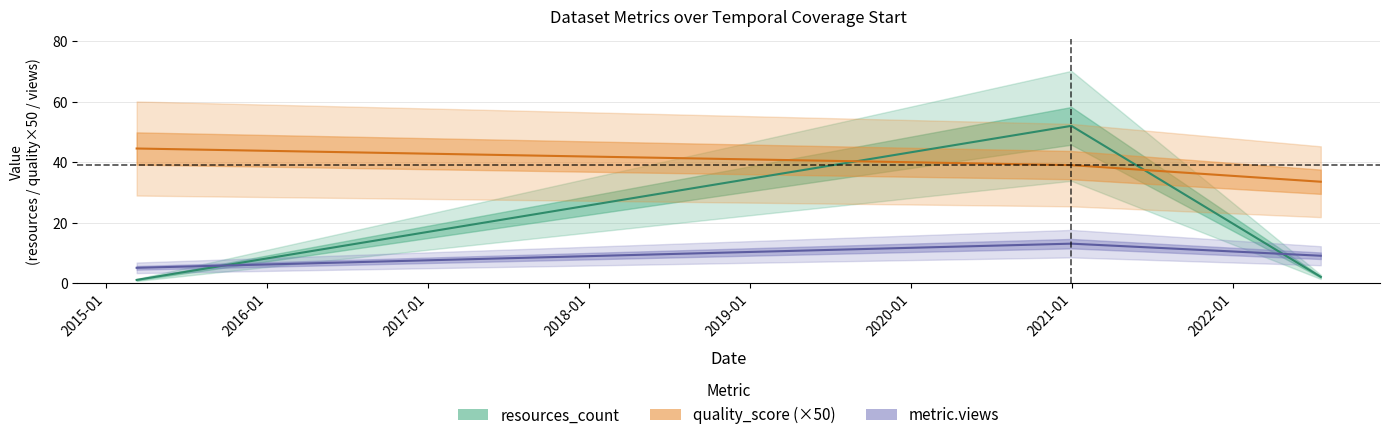

Is it true that quality_score equals 39.0 at 2020-12-31?

True